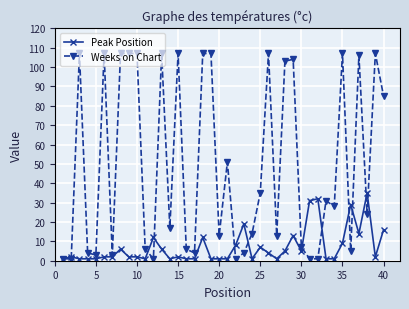

What is the value of the Weeks on Chart point at the 4th from the left?

4